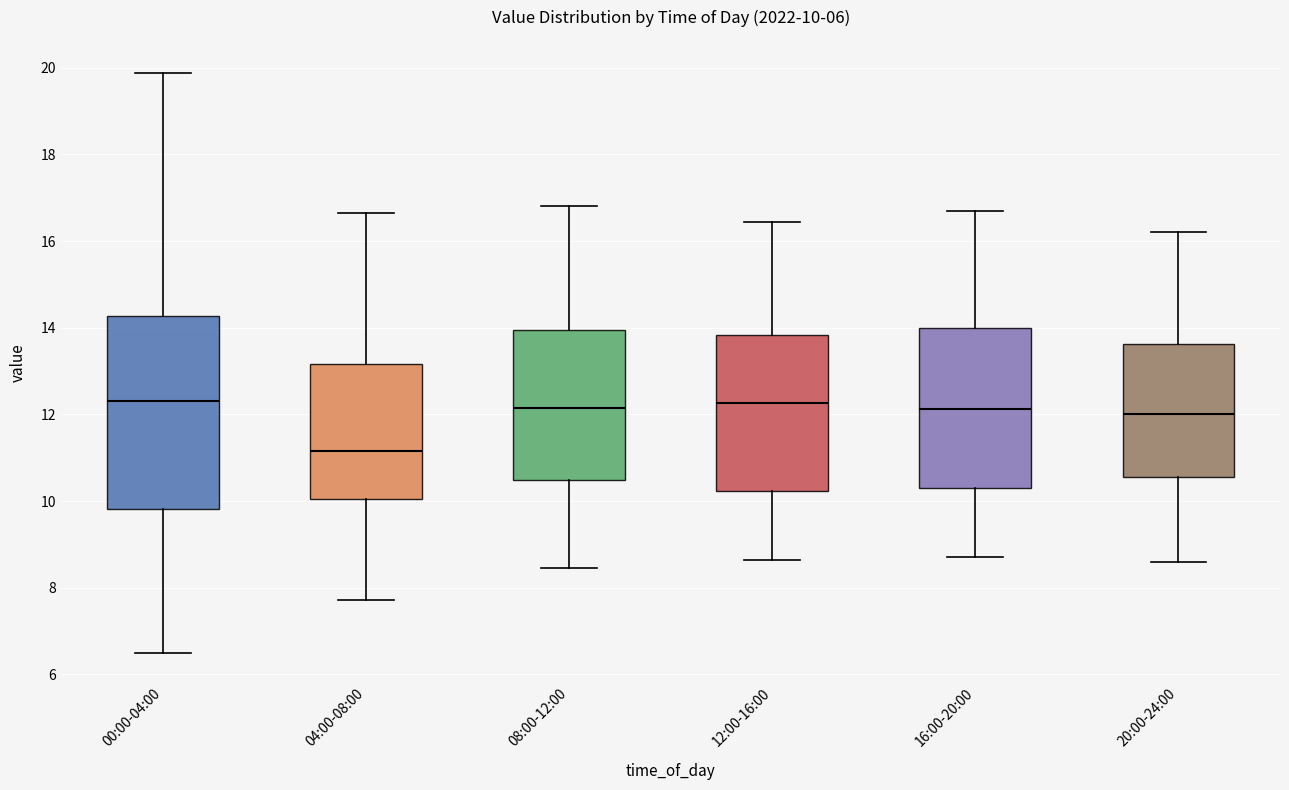

Which box is the tallest, from its lower edge to its upper edge?

00:00-04:00